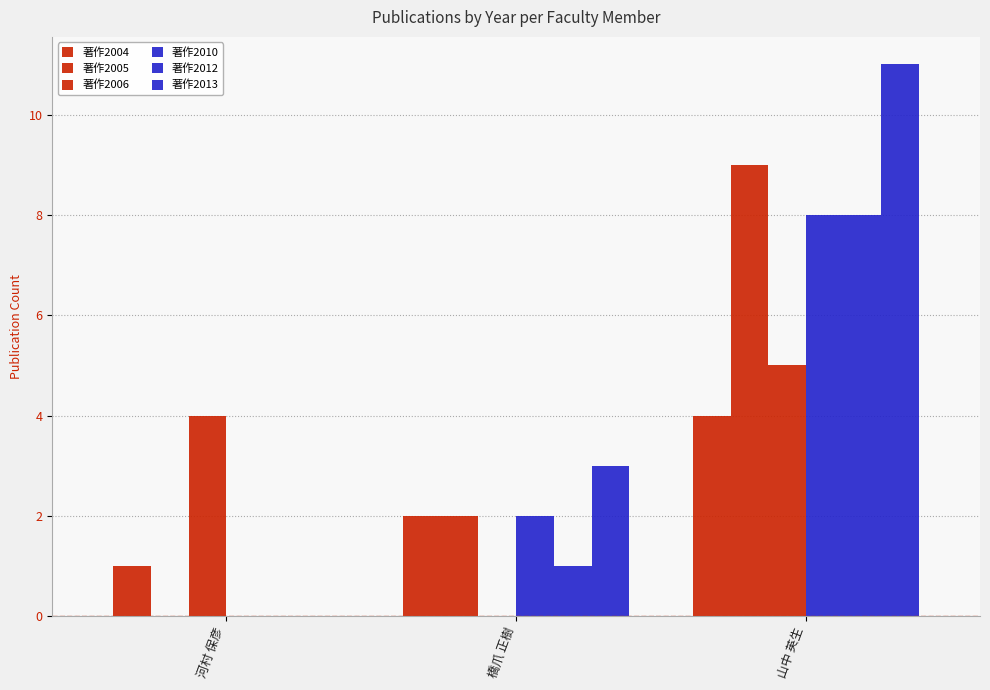

What is the difference between the 著作2004 values at 山中 英生 and 橋爪 正樹?

2